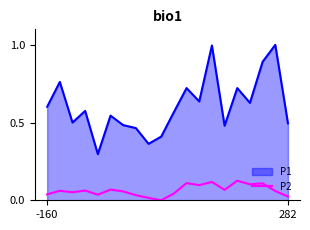

Count the number of categories in the chart.

20